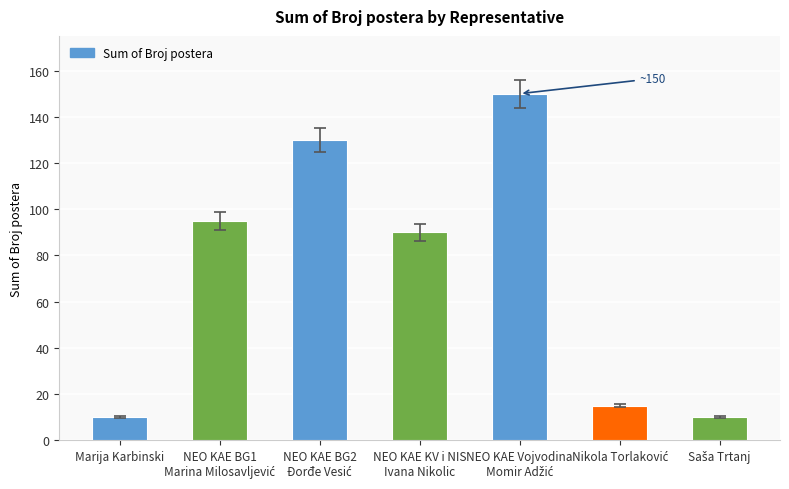

What is the smallest value displayed?

10